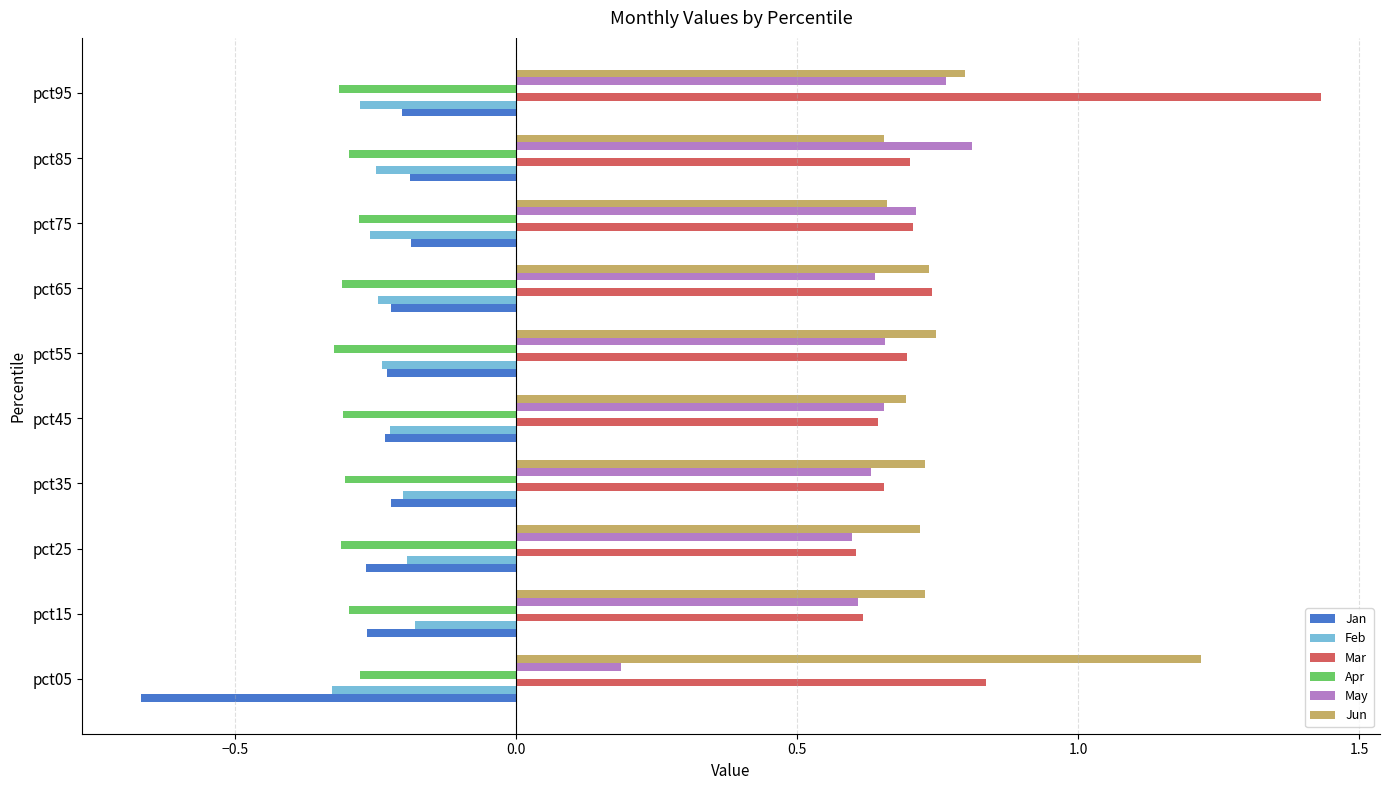

What is the sum of all Feb values?

-2.4